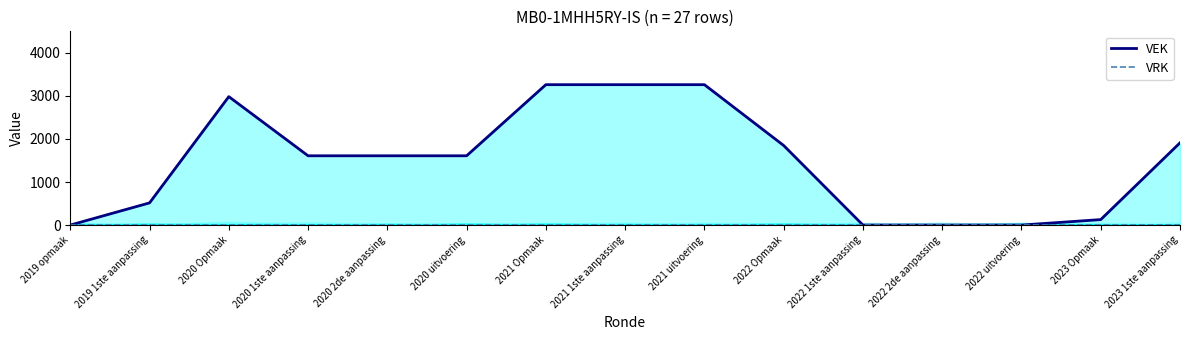

What position from the right is 2023 Opmaak?

2